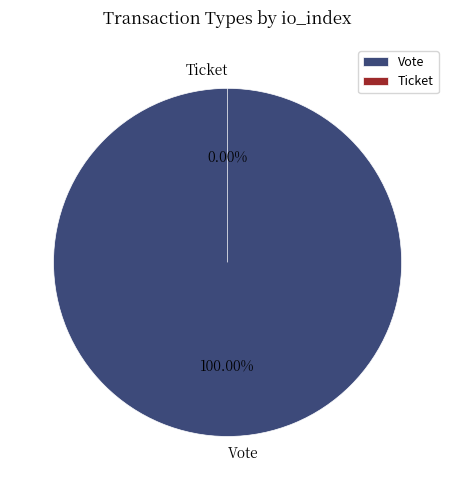

Which category has the biggest portion of the pie?

Vote